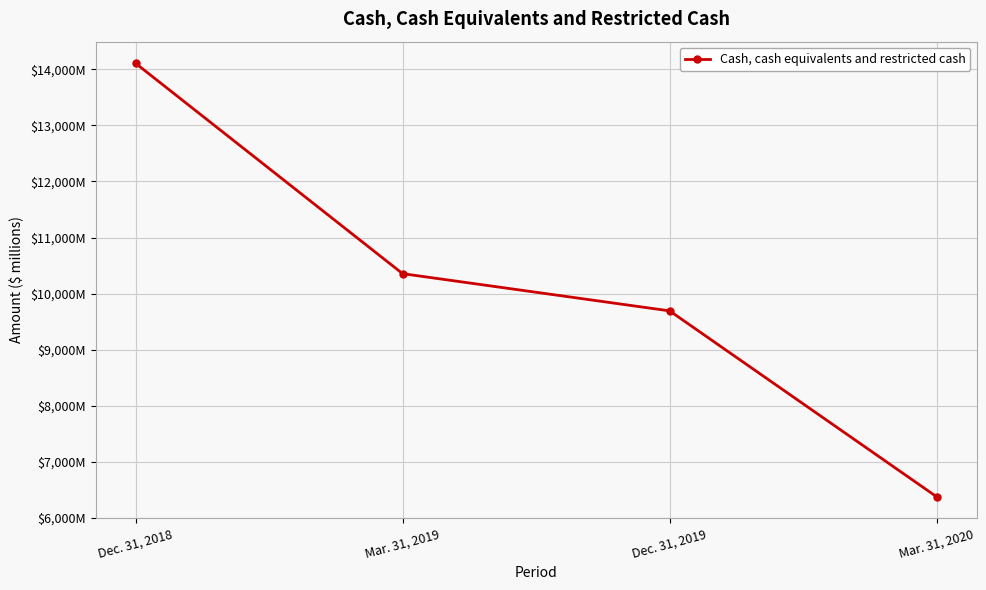

What is the label of the 4th point from the left?

Mar. 31, 2020